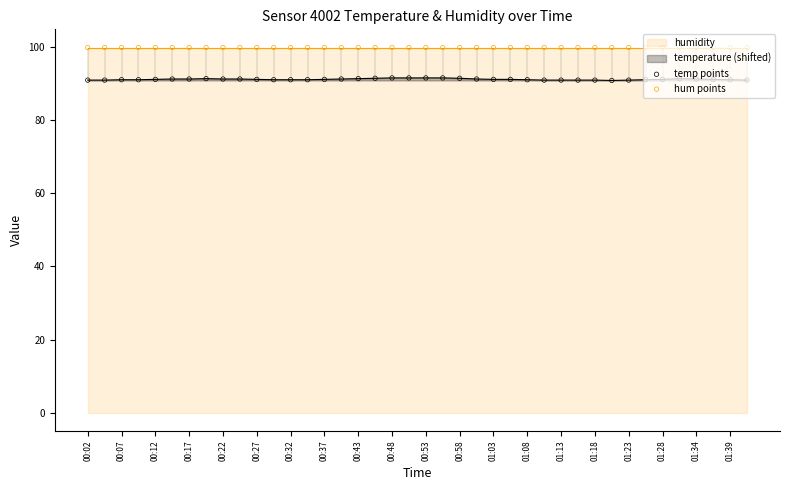

Which series reaches the minimum Y coordinate?

temp points